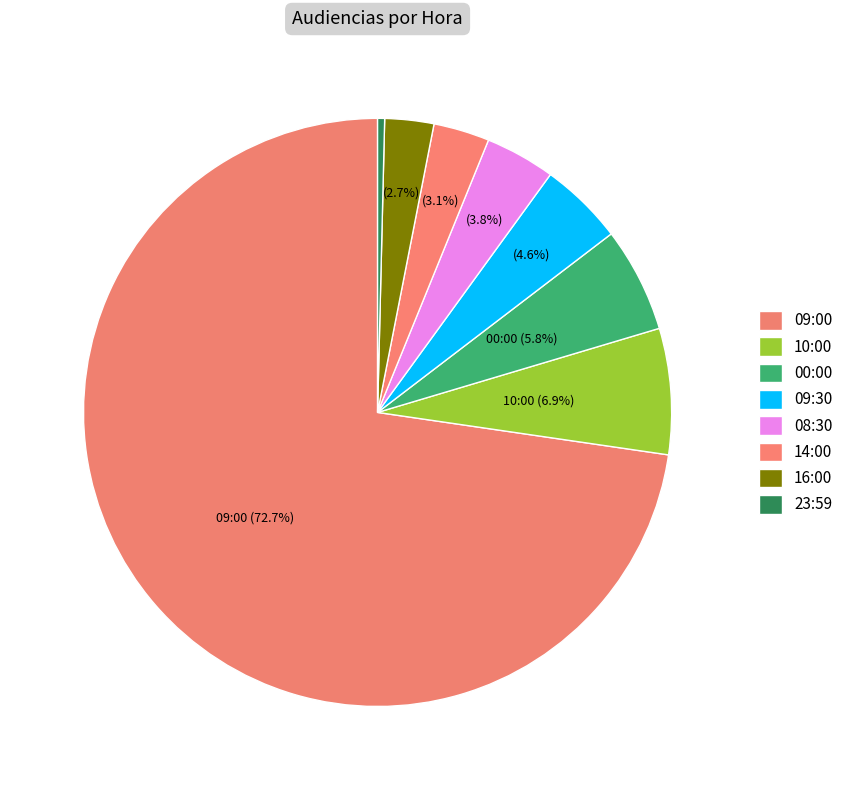

To the nearest percent, what is the combined percentage of 09:30 and 14:00?

8%